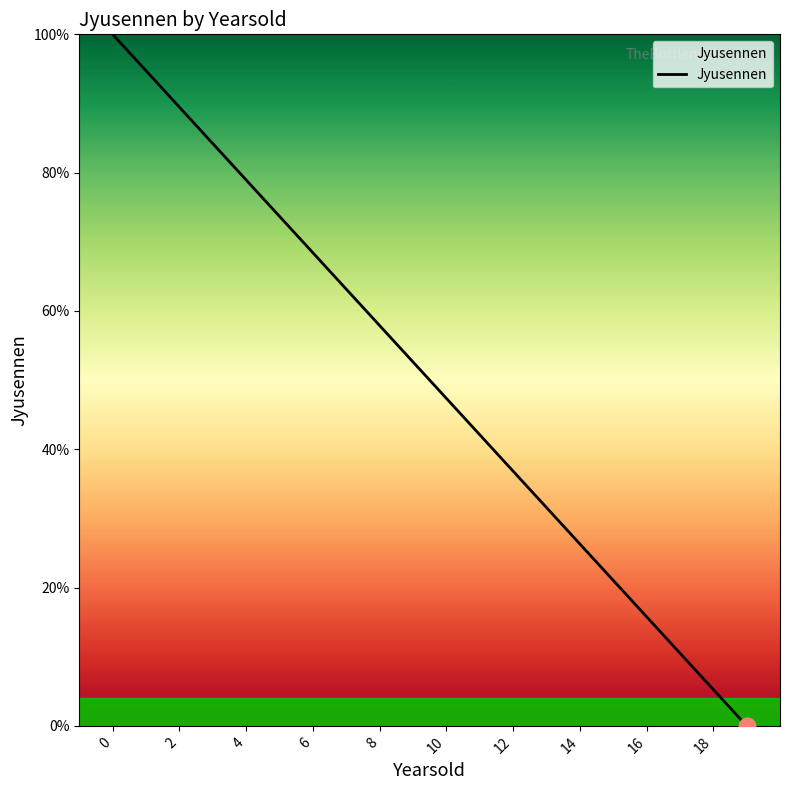

What is the greatest value displayed?

100.0